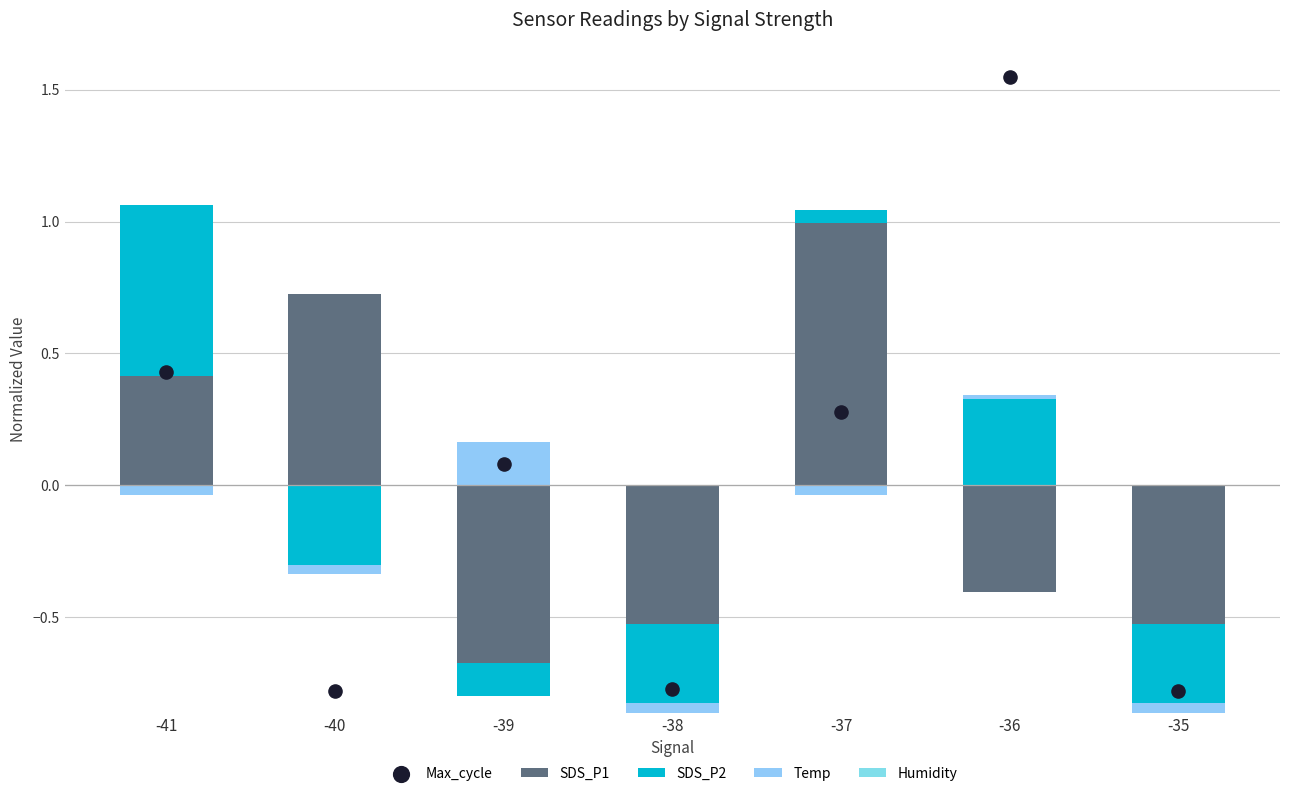

At which category is the sum across all series the highest?

-36